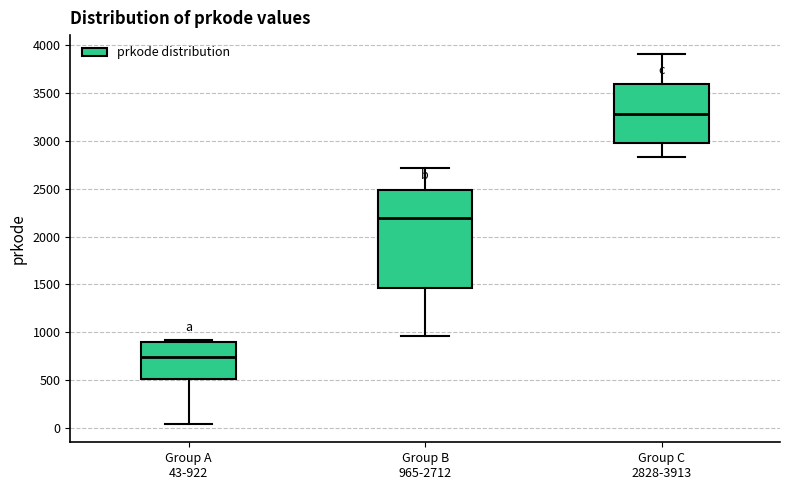

Which box has the lowest median line?

Group A 43-922